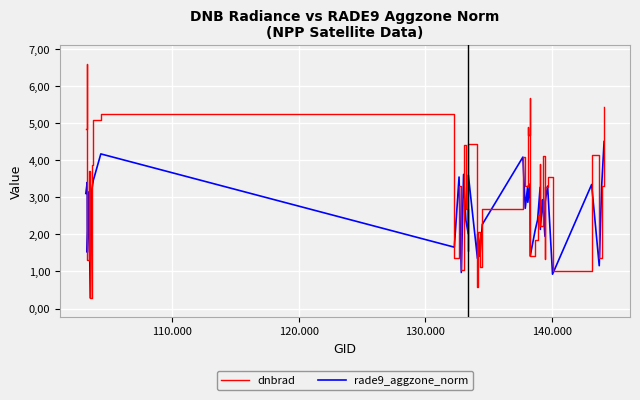

Is this an area chart (filled region under the line)?

No